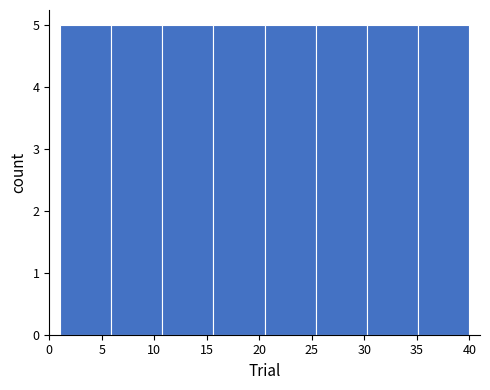

What is the height of the bar covering 30.5 to 35.0 on the x-axis? Neither the bar edges nor the heights are printed on the chart, so give them approximately, as read against the axes.

5